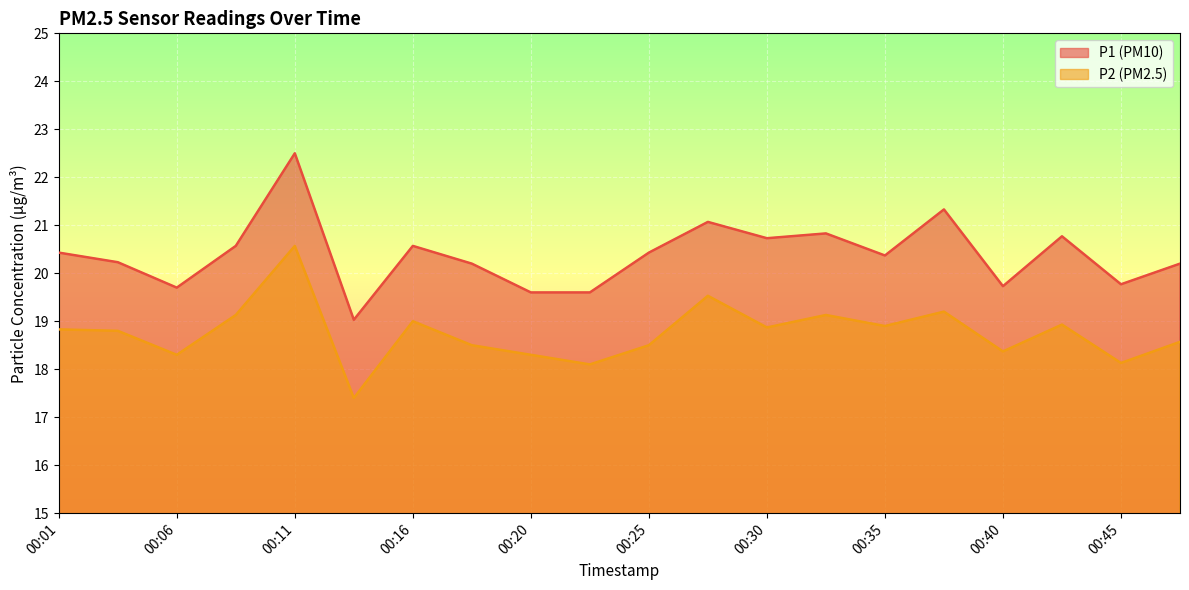

How many interior local valleys does the P2 series have?

7